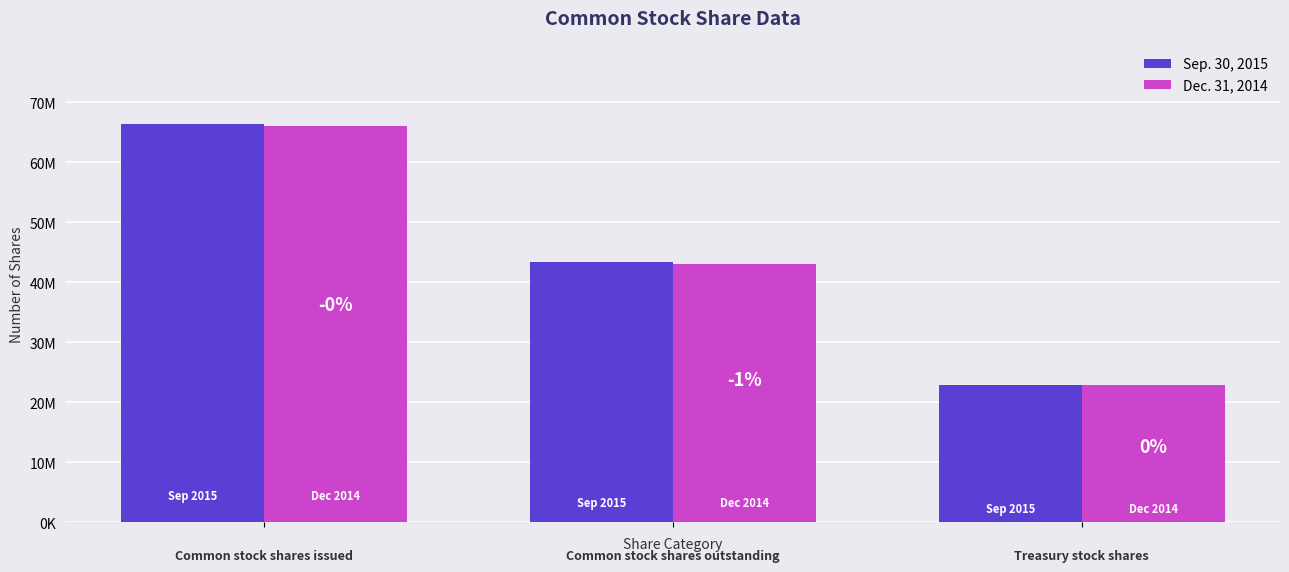

Which series has the widest spread of values?

Sep. 30, 2015